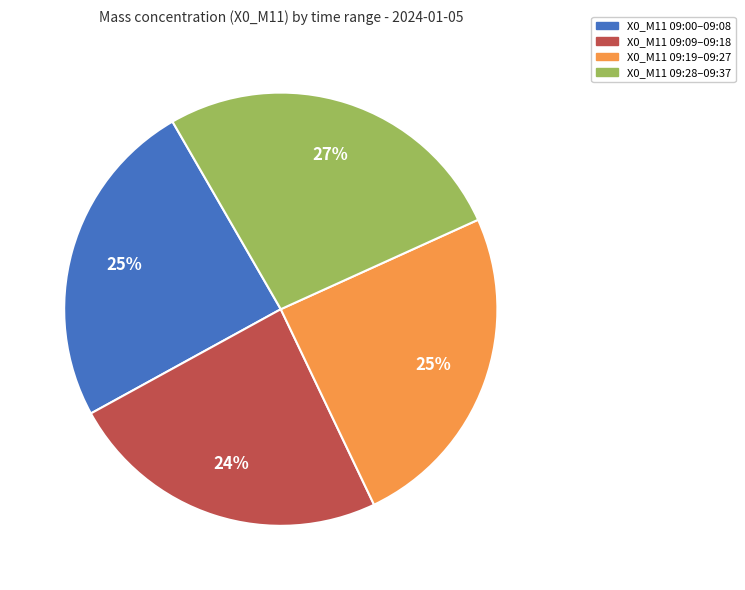

Is there any slice that represents more than half of the pie?

No